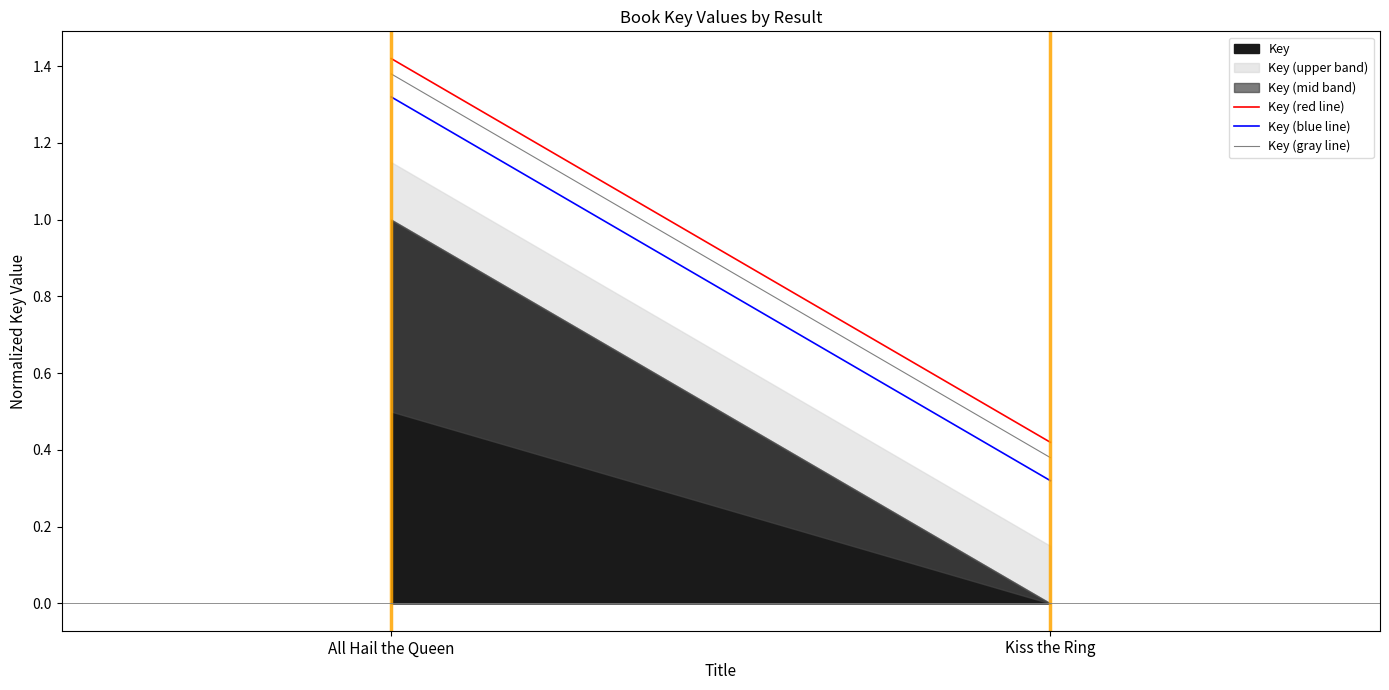

Where is Key (gray line) nearest to the value 0?

Kiss the Ring